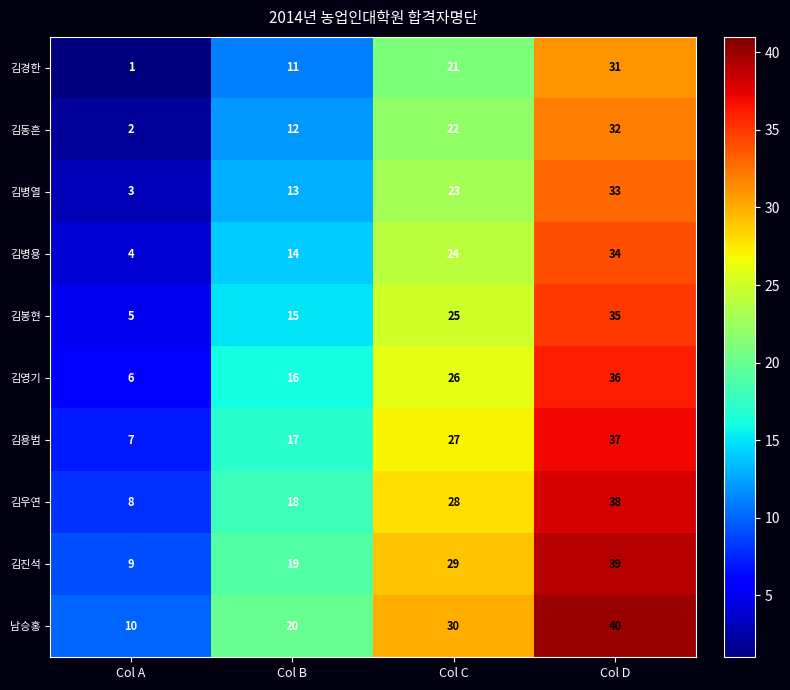

Which series has the largest total across all categories?

남승홍